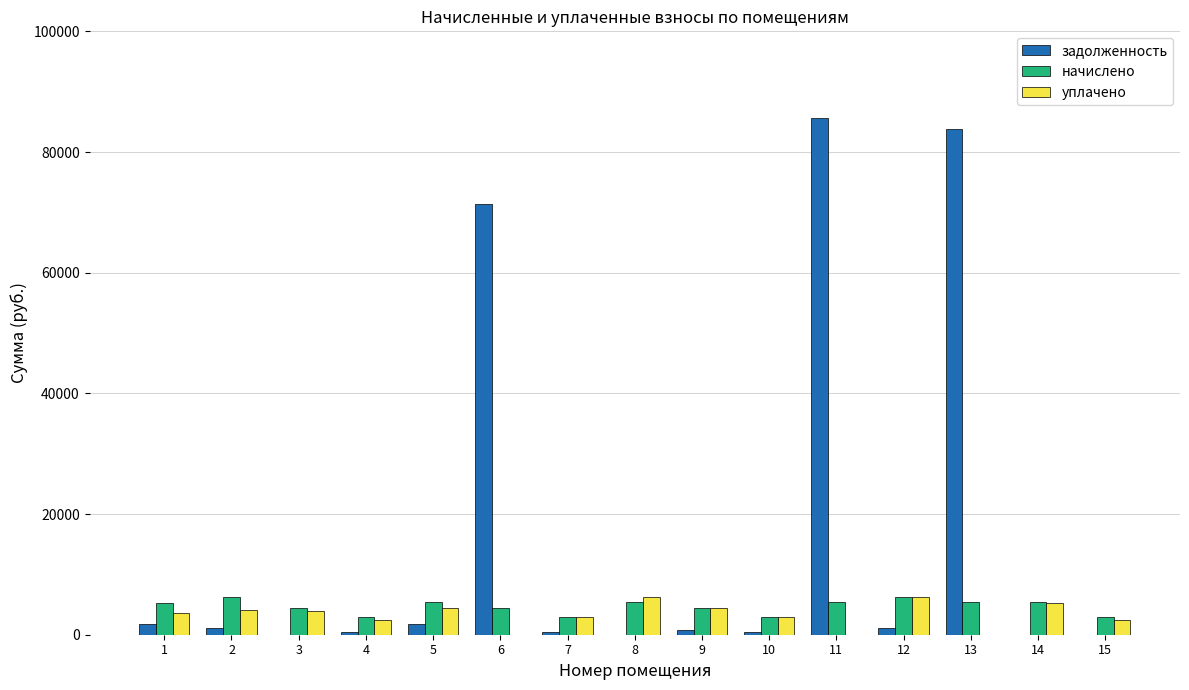

The задолженность series shows 0.0 at 14. True or false?

True